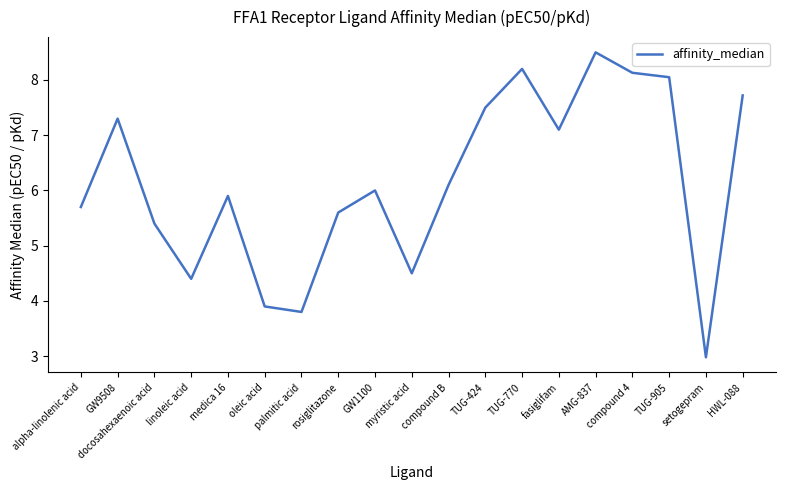

What is the sum of the values at docosahexaenoic acid and myristic acid?

9.9